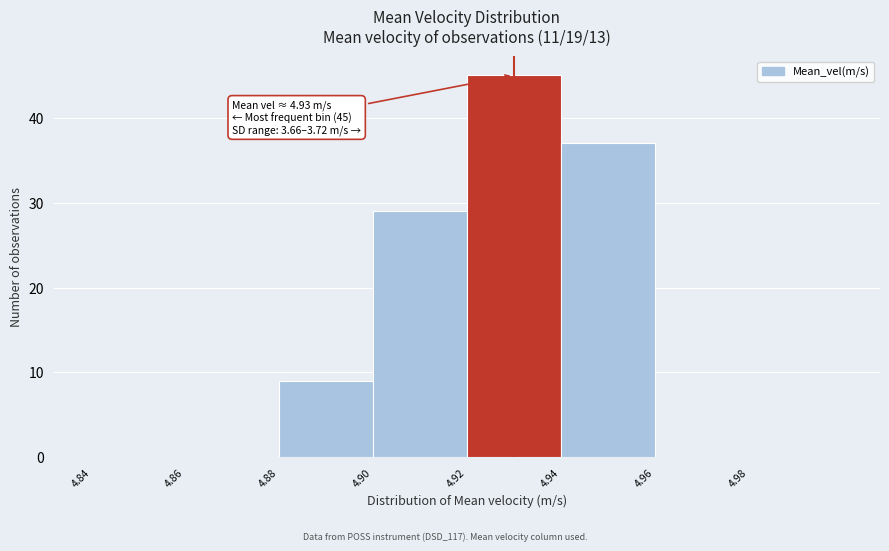

Over which range of the x-axis is the bar tallest?

4.92 to 4.94